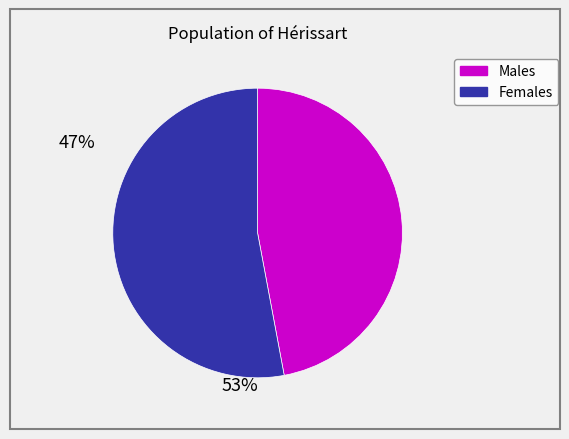

The Females slice represents 62% of the pie. True or false?

False